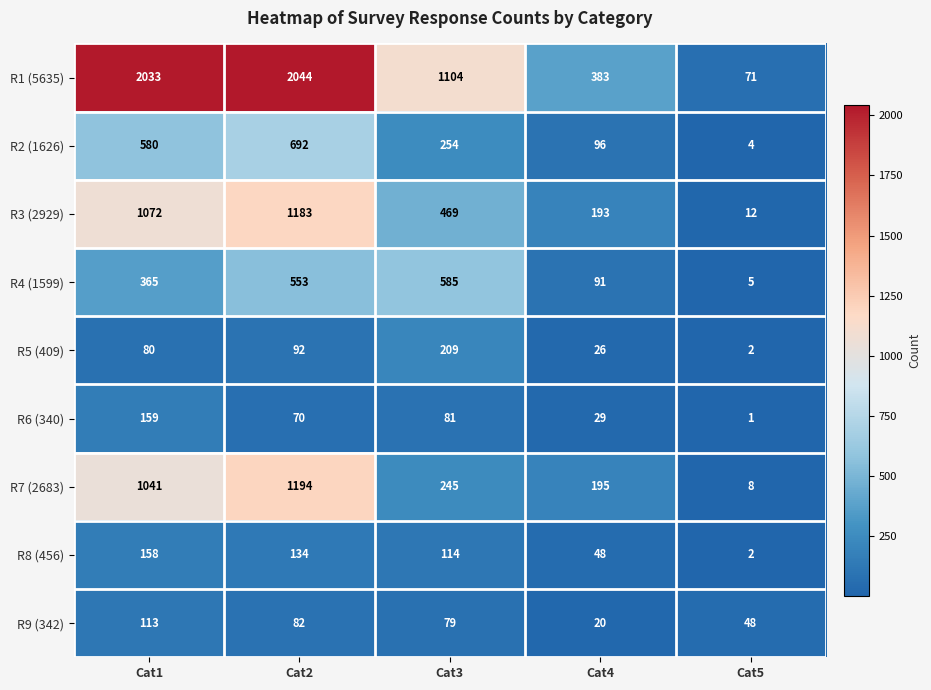

Rank the series by their maximum value, from highest to lowest.

R1 (5635), R7 (2683), R3 (2929), R2 (1626), R4 (1599), R5 (409), R6 (340), R8 (456), R9 (342)